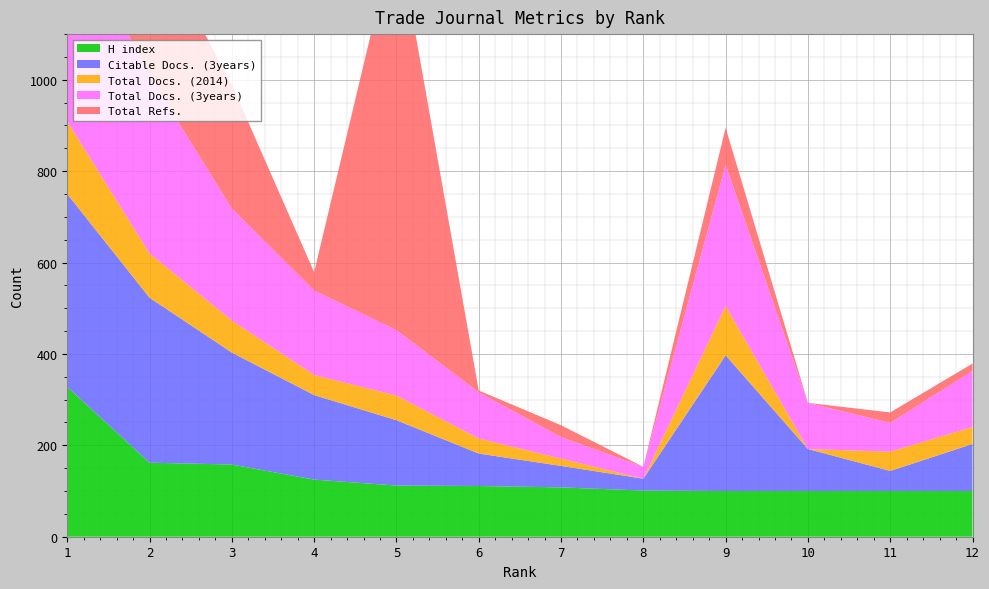

Reading right to left, extract all data points from this chart.

H index: 100	100	100	100	101	108	111	112	125	158	162	328
Citable Docs. (3years): 103	44	92	297	26	47	71	143	185	245	361	422
Total Docs. (2014): 37	42	0	108	0	16	33	54	44	70	97	159
Total Docs. (3years): 123	63	101	309	26	47	101	143	185	245	389	447
Total Refs.: 16	23	0	81	0	26	4	883	40	271	320	947